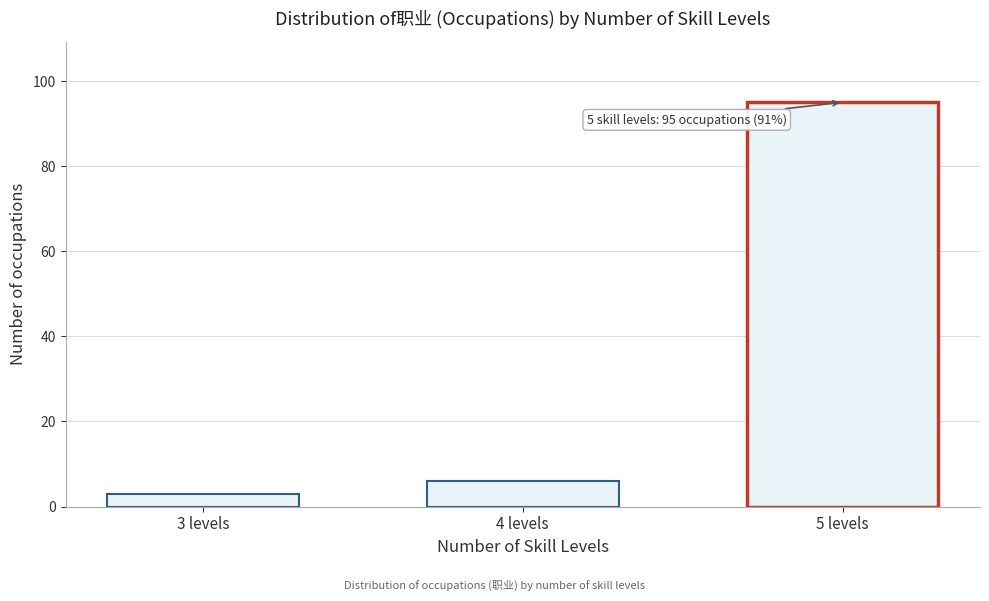

Reading left to right, list all the values displayed in this chart.

3	6	95